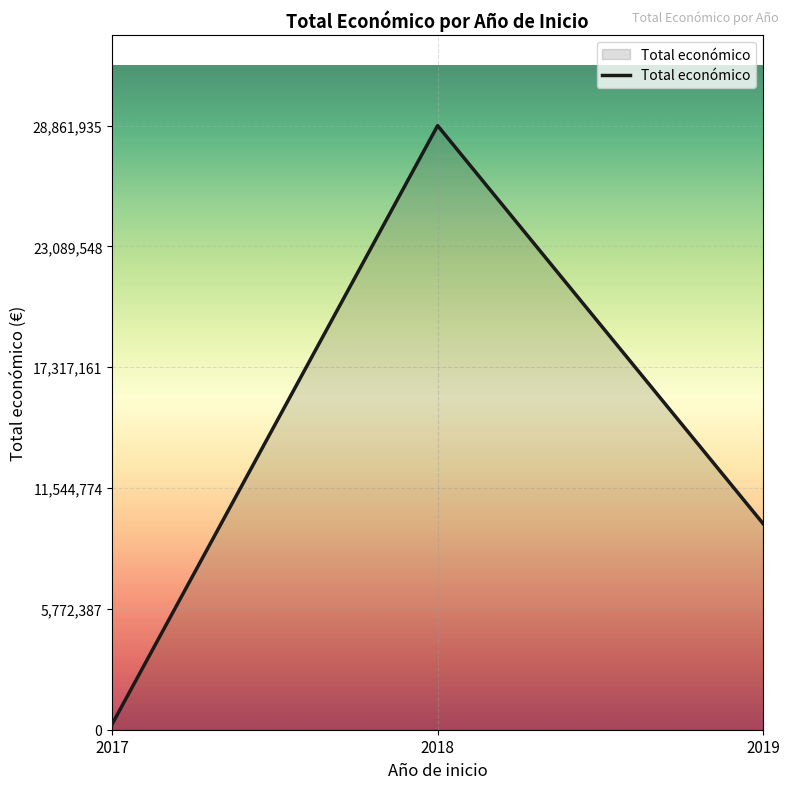

Is it true that the value at 2018 is 28861935?

True